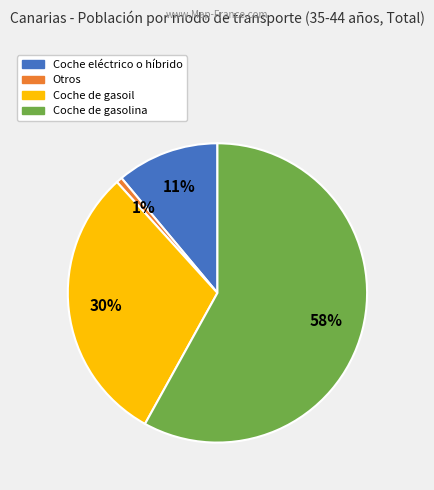

Do Otros and Coche eléctrico o híbrido together represent more than half of the pie?

No